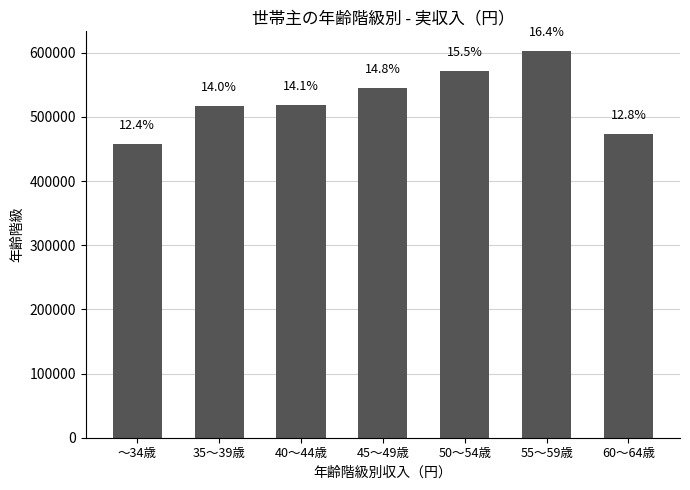

Are the bars horizontal?

No